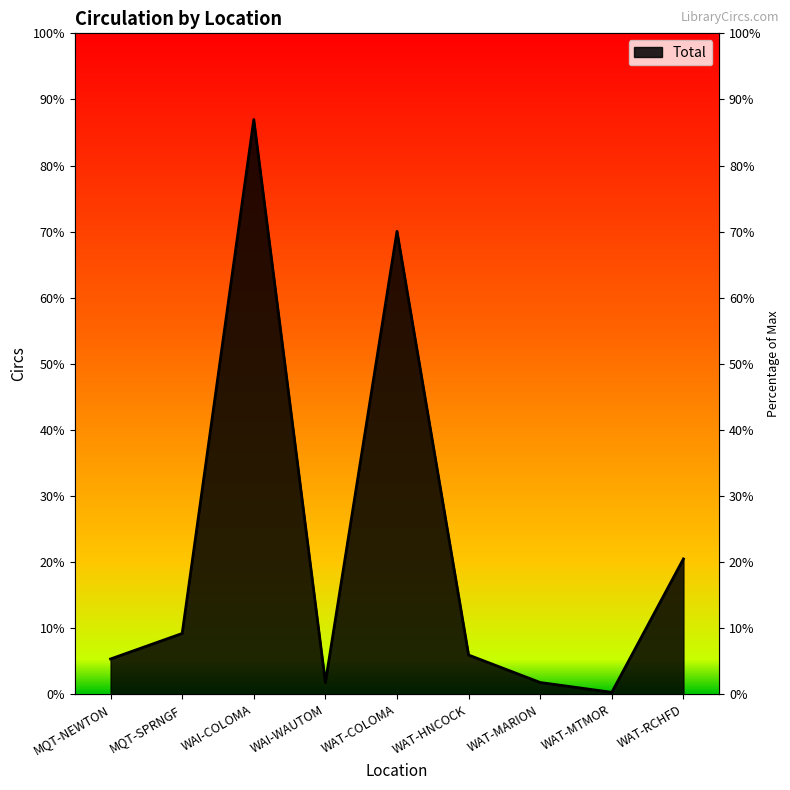

The chart shows a value of 493 at WAI-COLOMA. True or false?

False